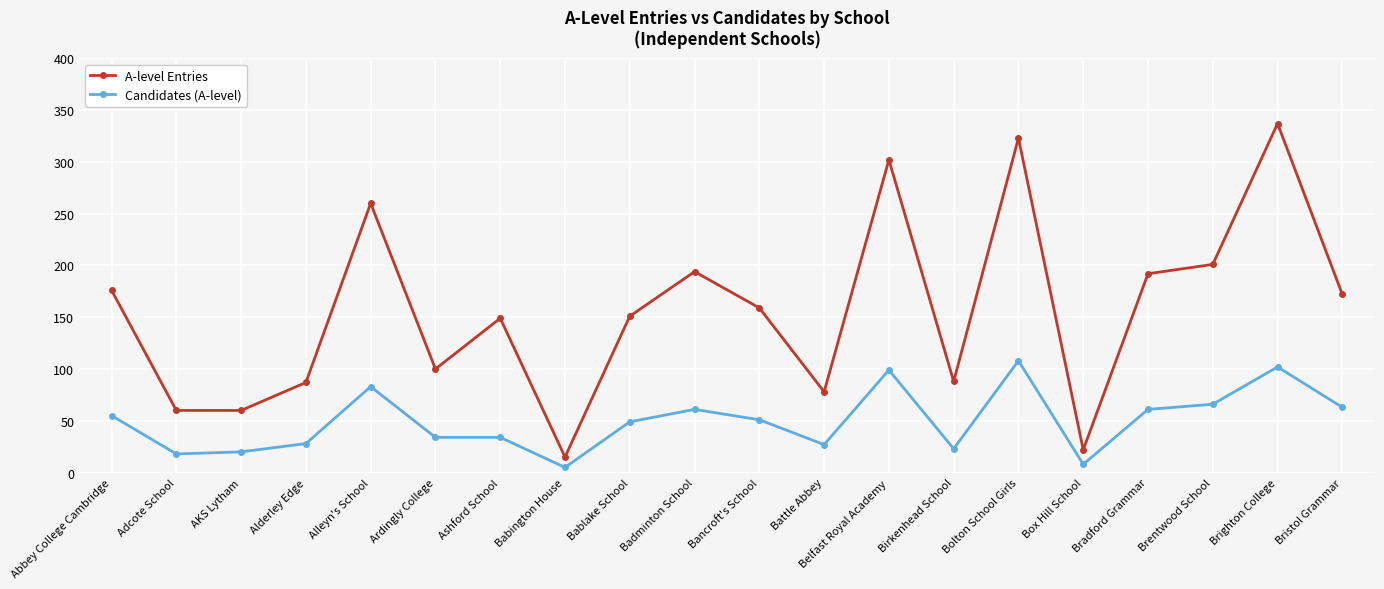

How many data points does each series have?

20